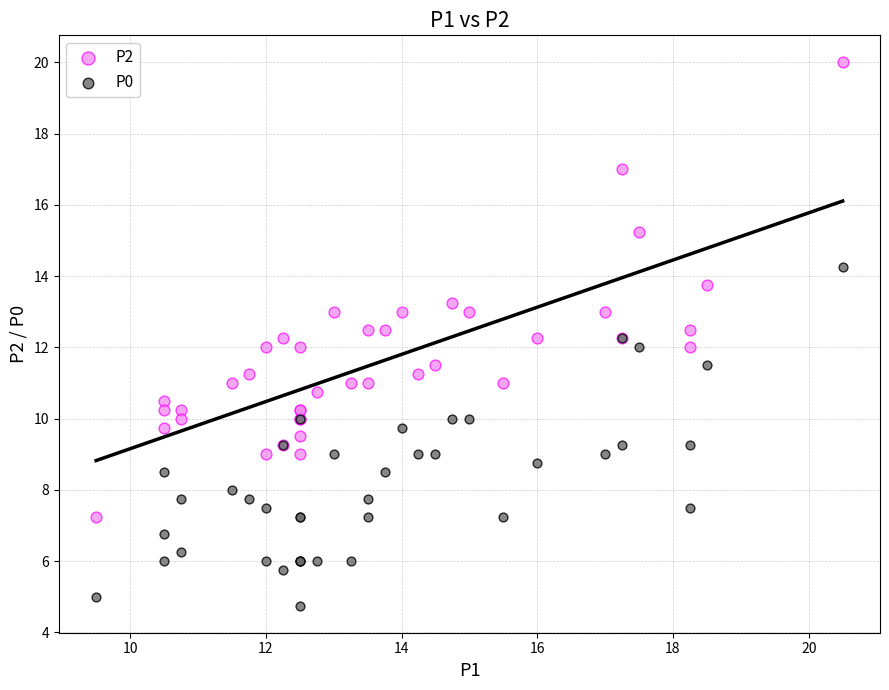

Which series contains the highest Y value?

P2